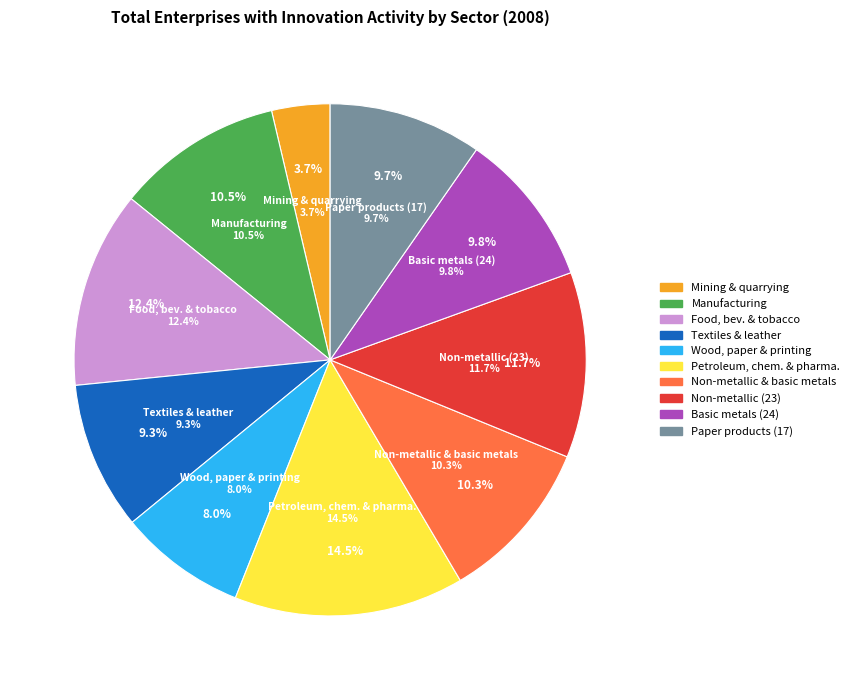

Count the number of slices in the pie.

10